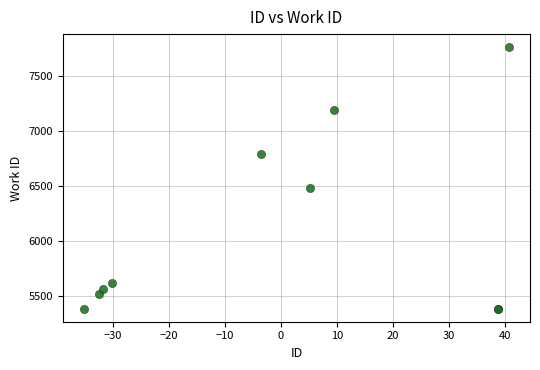

What Y value in the scatter plot is closest to 6572?

6477